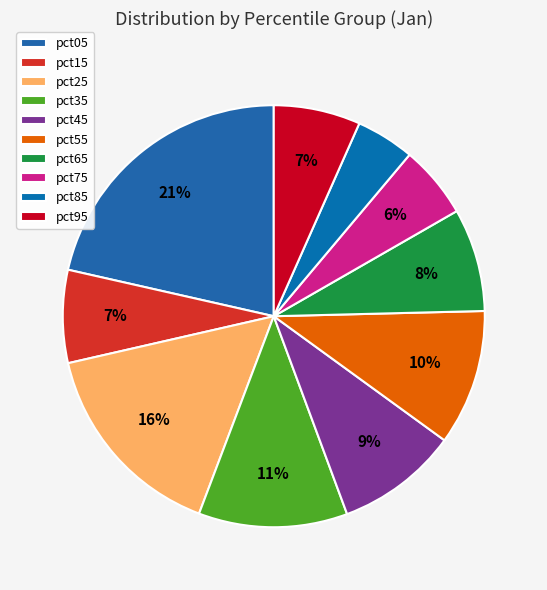

Rank the categories by value from highest to lowest.

pct05, pct25, pct35, pct55, pct45, pct65, pct15, pct95, pct75, pct85